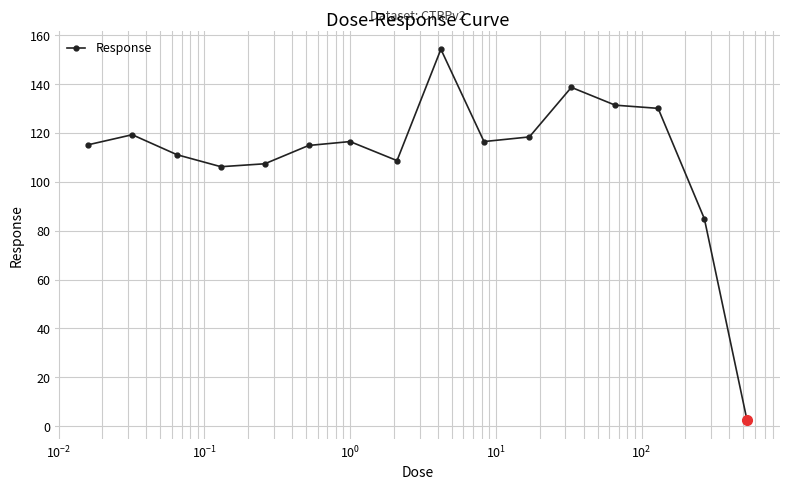

Does the chart have visible grid lines?

Yes